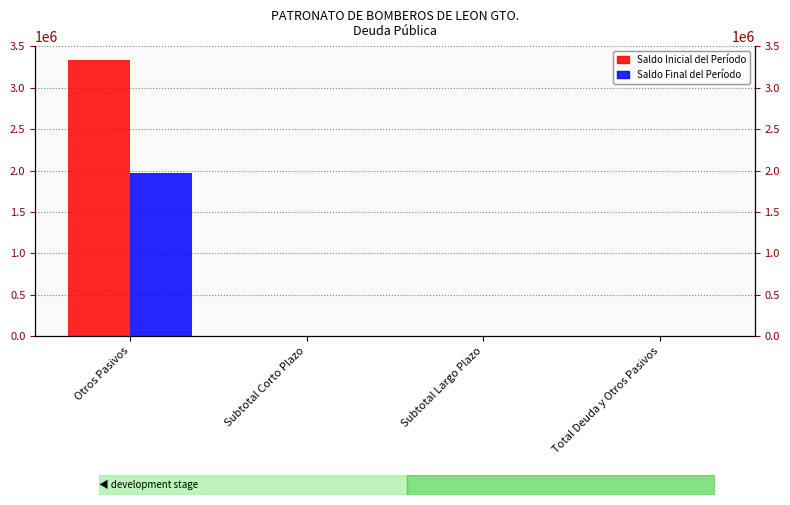

What is the label of the 4th bar from the right?

Otros Pasivos